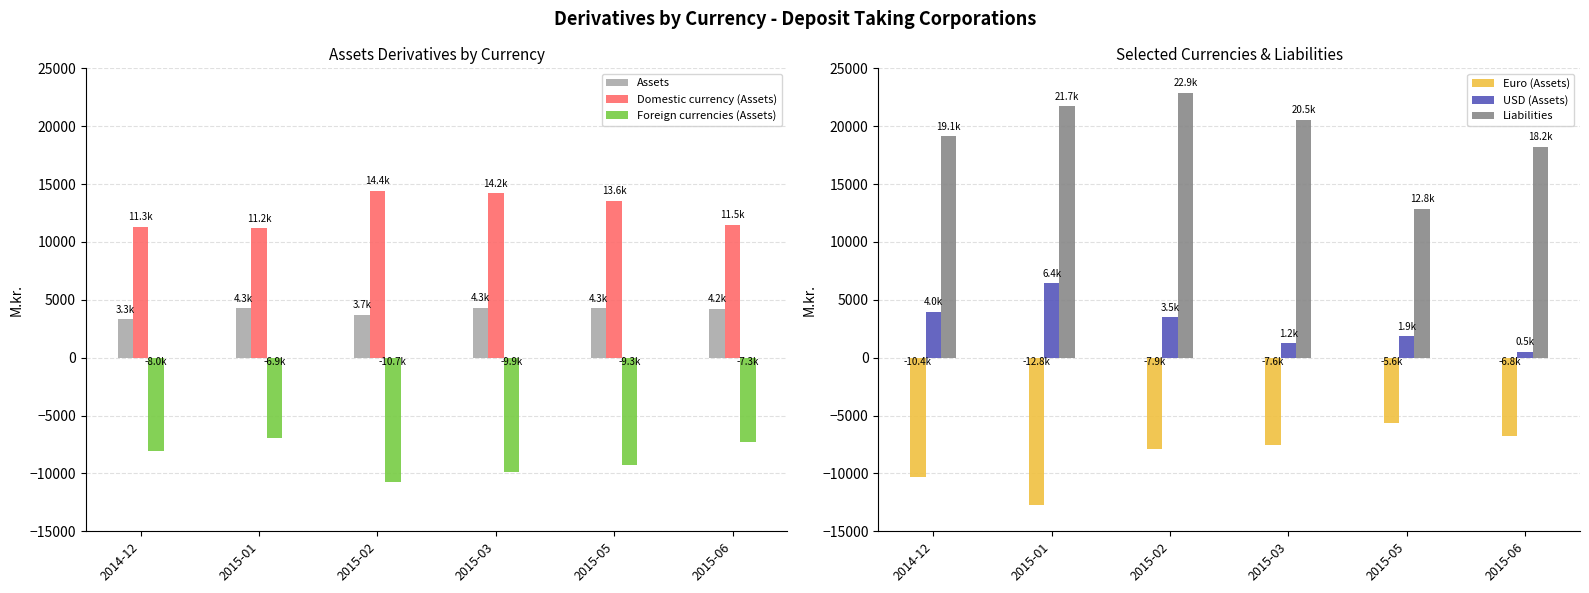

What is the minimum value shown in the chart?

-12751.7